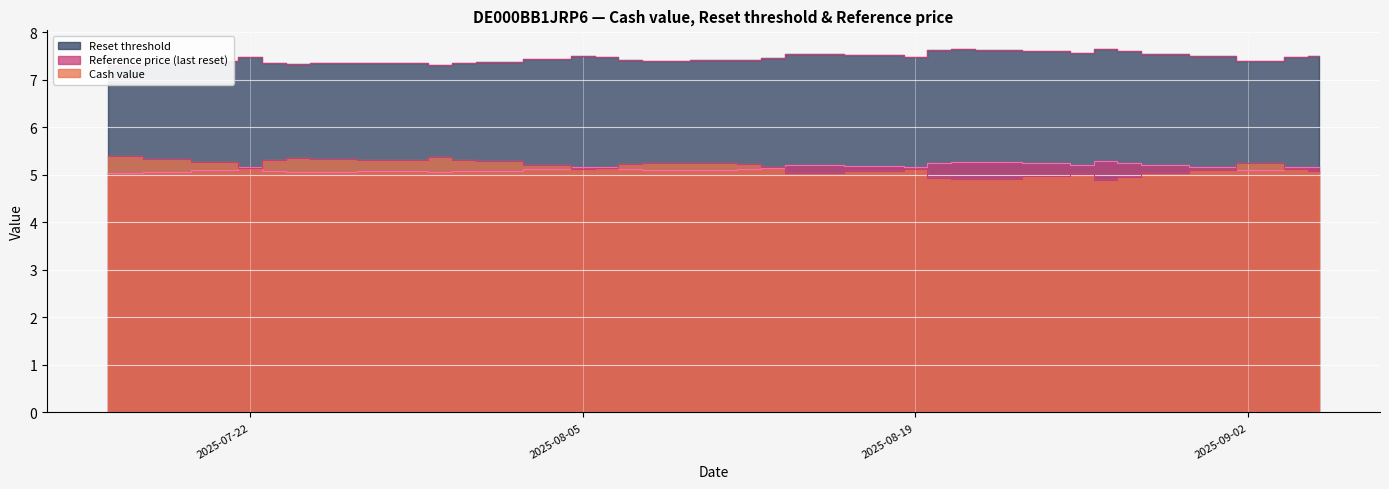

List the series in order of their peak value, highest first.

Reset threshold, Cash value, Reference price (last reset)